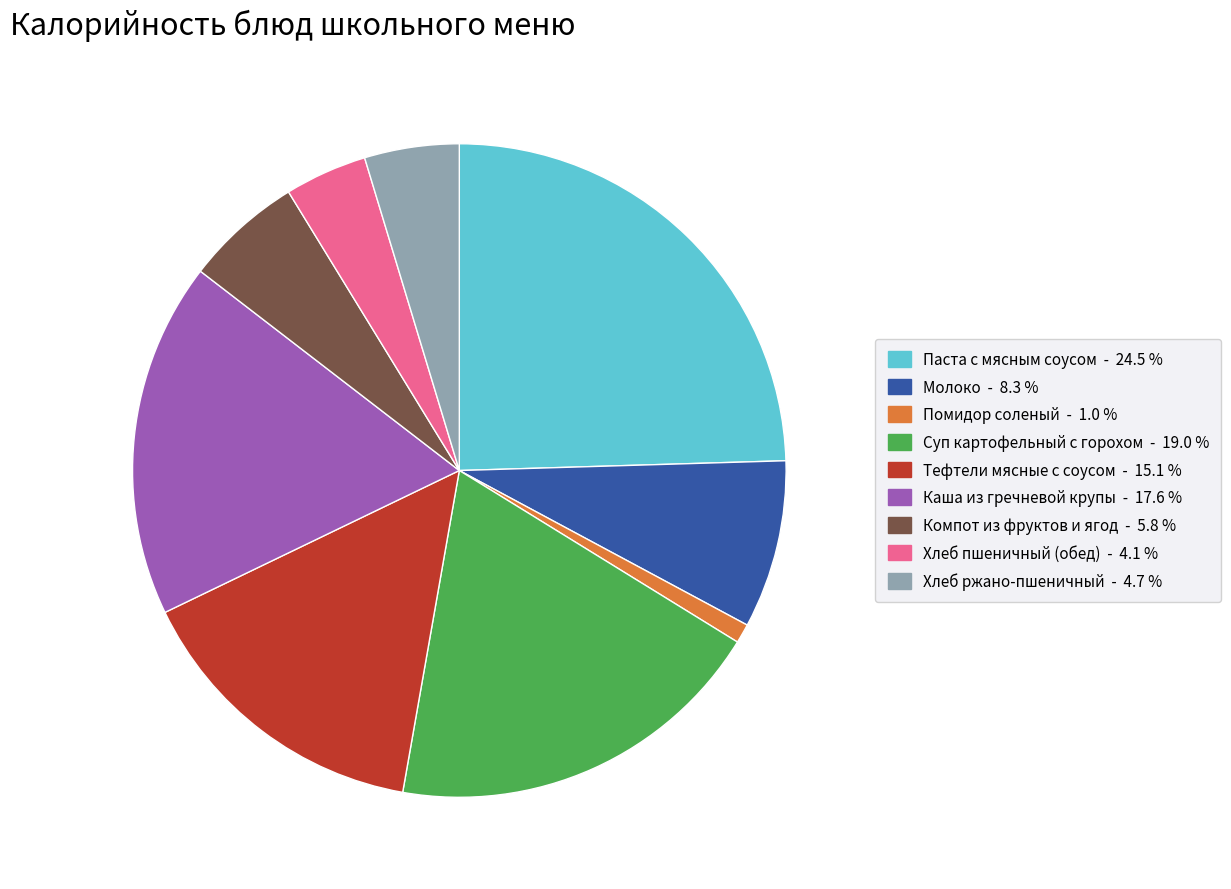

Is the sum of Молоко and Тефтели мясные с соусом greater than half?

No